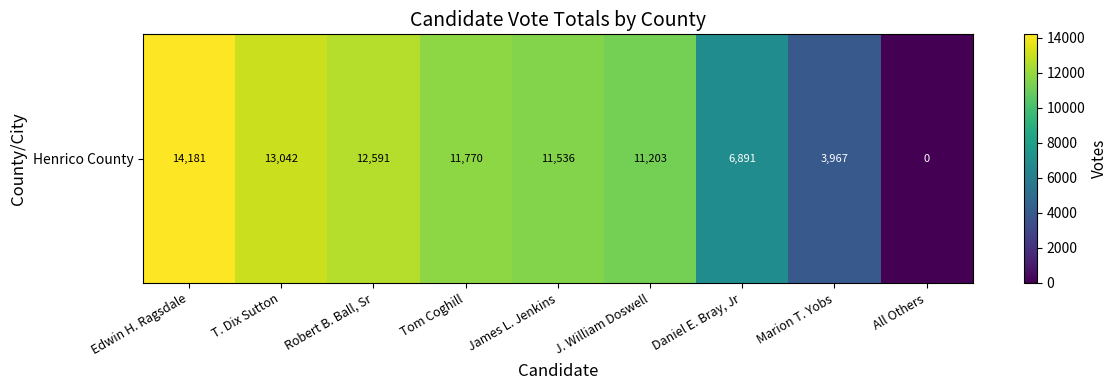

Reading left to right, transcribe all the data shown in this chart.

Edwin H. Ragsdale=14181	T. Dix Sutton=13042	Robert B. Ball, Sr=12591	Tom Coghill=11770	James L. Jenkins=11536	J. William Doswell=11203	Daniel E. Bray, Jr=6891	Marion T. Yobs=3967	All Others=0